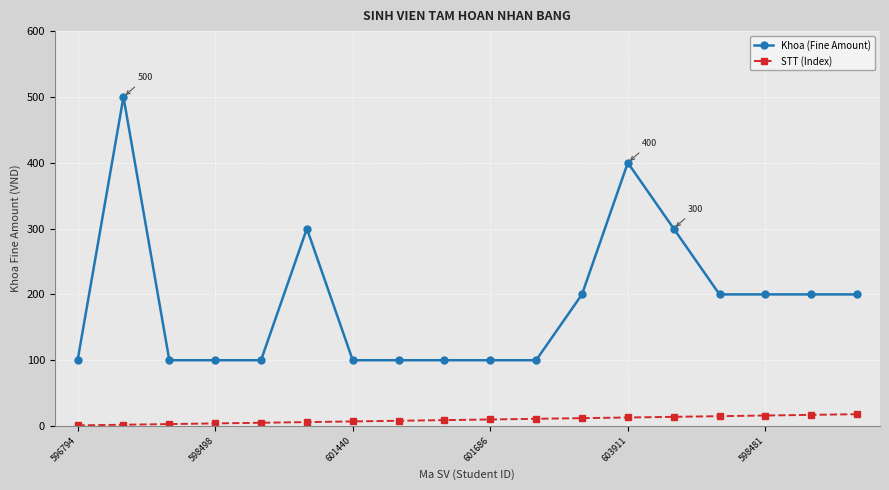

Rank the series by their maximum value, from highest to lowest.

Khoa (Fine Amount), STT (Index)